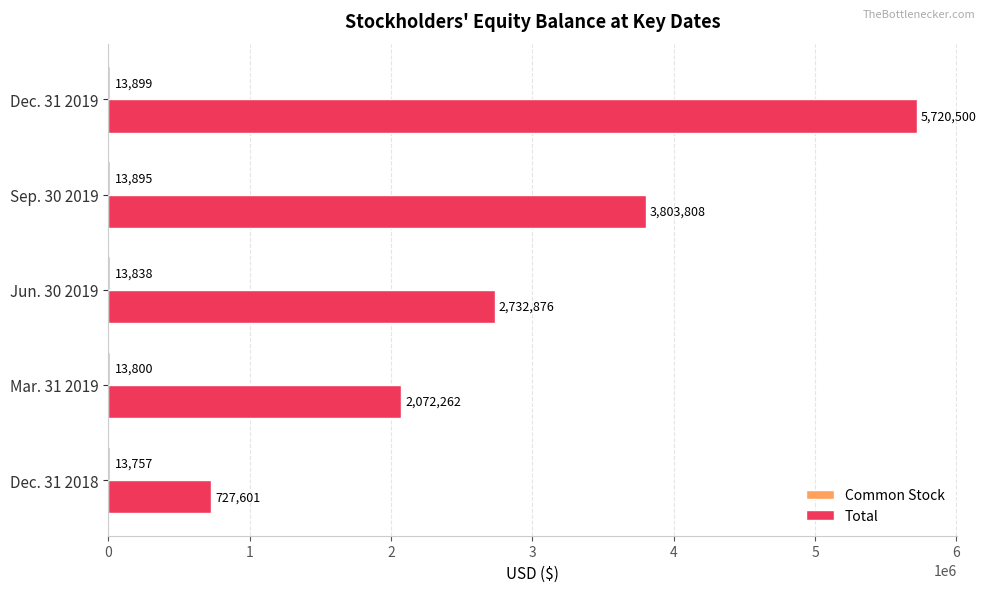

True or false: Total has a value of 727601 at Dec. 31 2018.

True